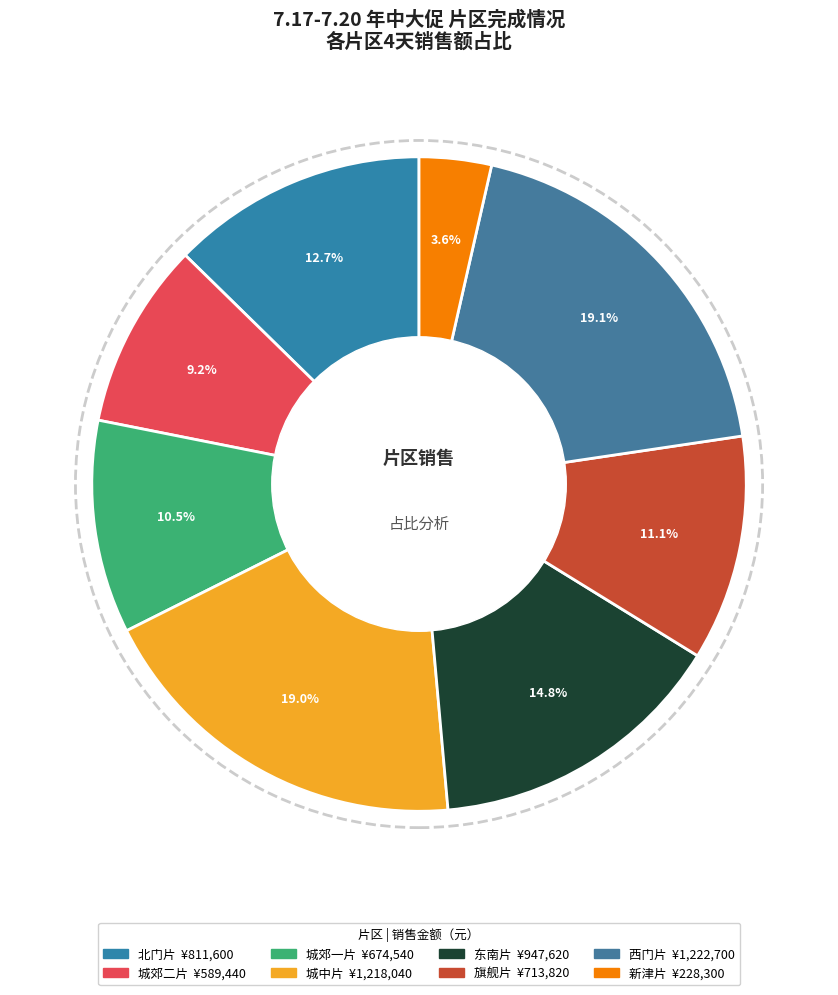

Between 西门片 and 城郊一片, which is larger?

西门片